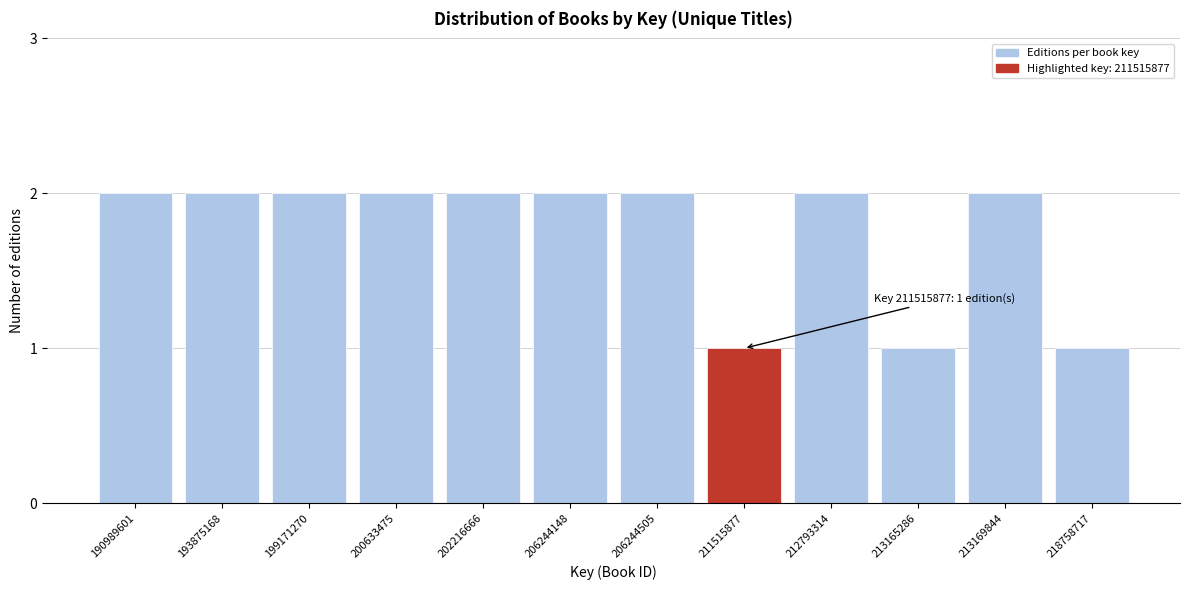

Reading left to right, list all the values displayed in this chart.

2	2	2	2	2	2	2	1	2	1	2	1